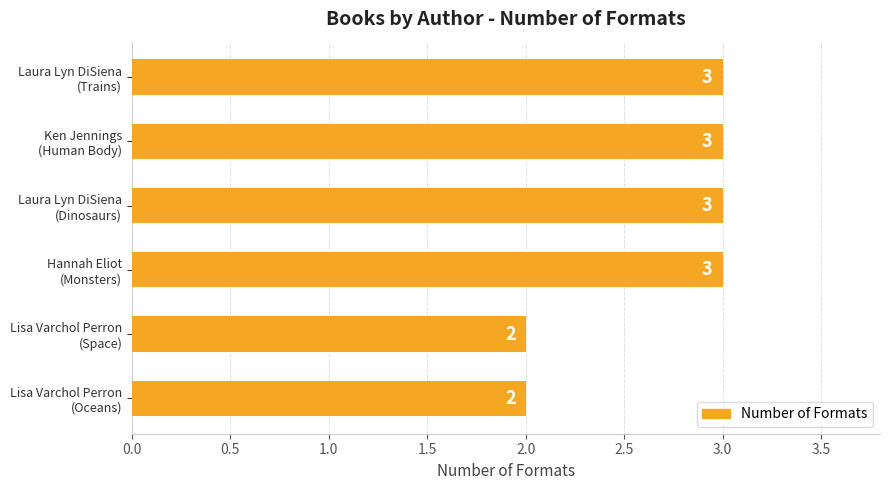

What is the greatest value displayed?

3